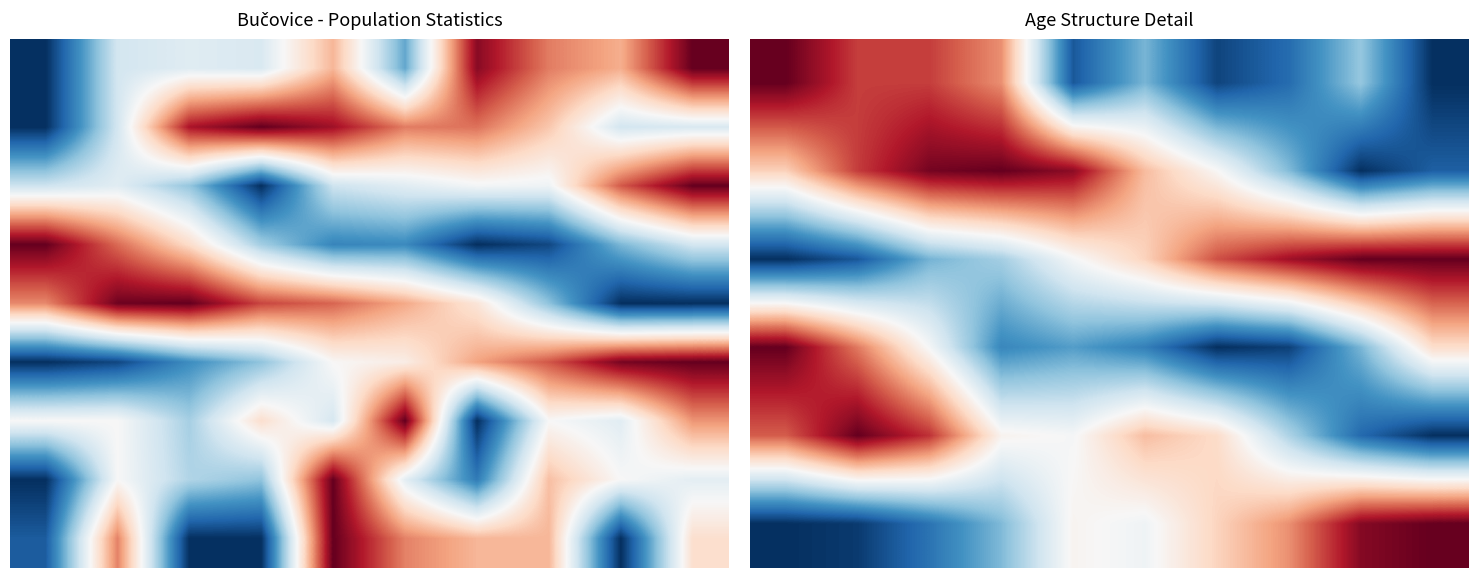

What is the difference between the highest and lowest values at 0?

1.0